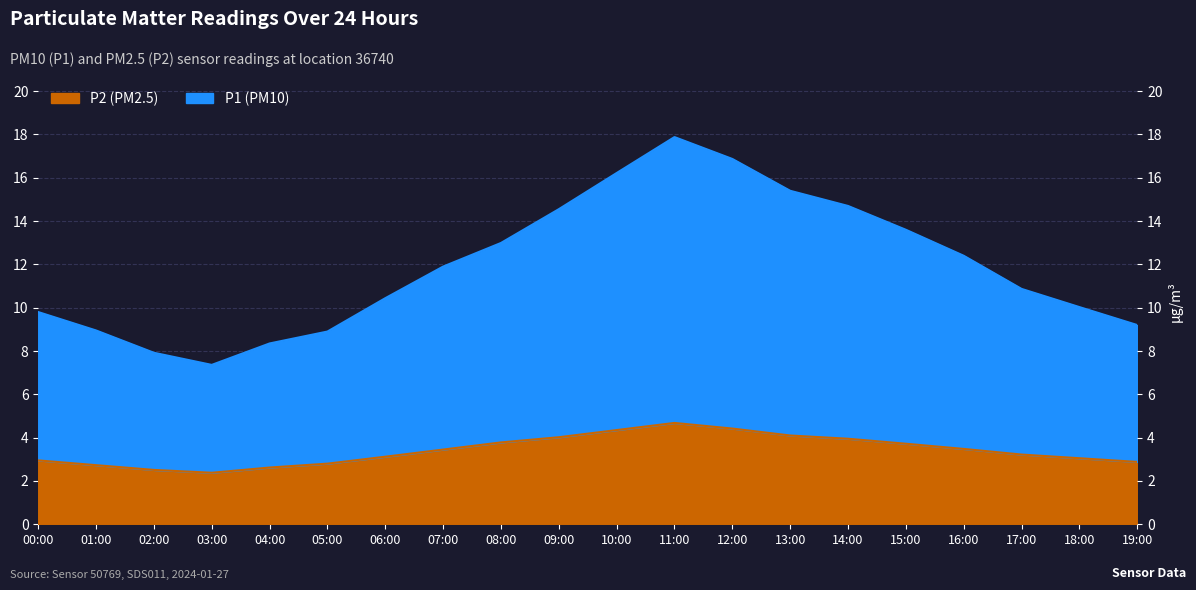

What are all the series names shown in the legend?

P1, P2